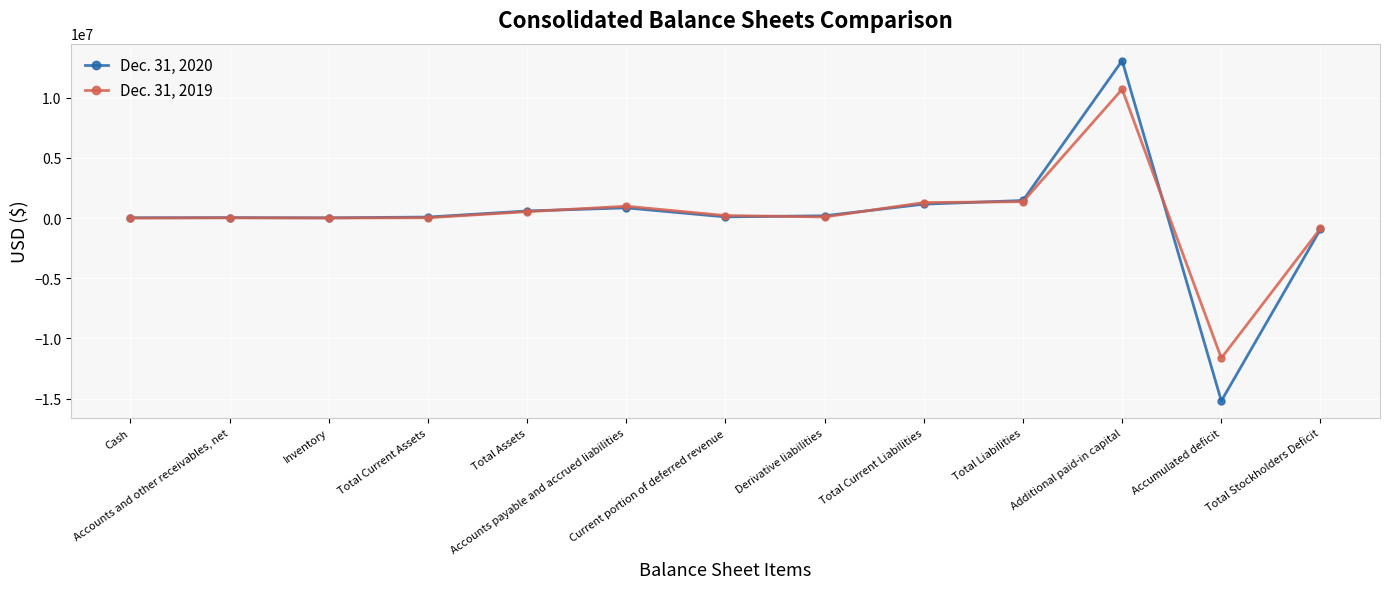

What is the value of the Dec. 31, 2020 point at the 7th from the left?

96792